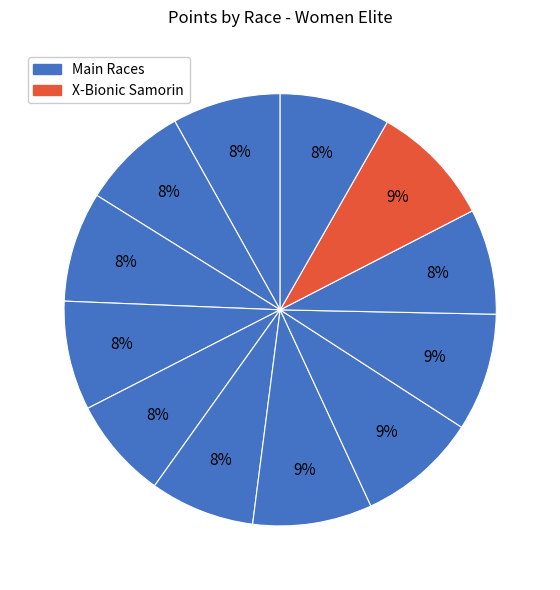

How many slices are in this pie chart?

12